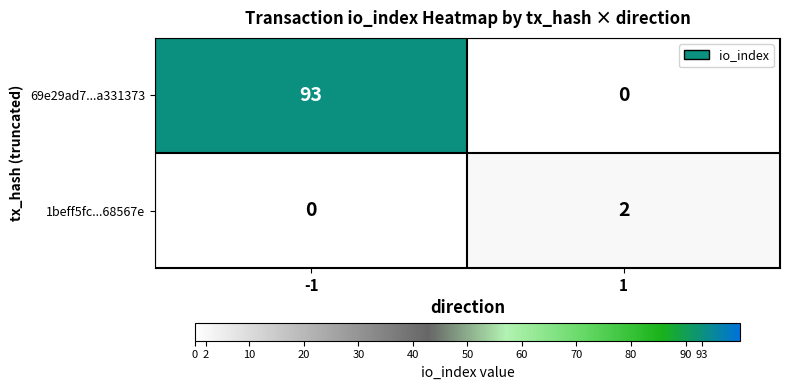

At -1, list the series in order from smallest to largest.

1beff5fc...68567e, 69e29ad7...a331373